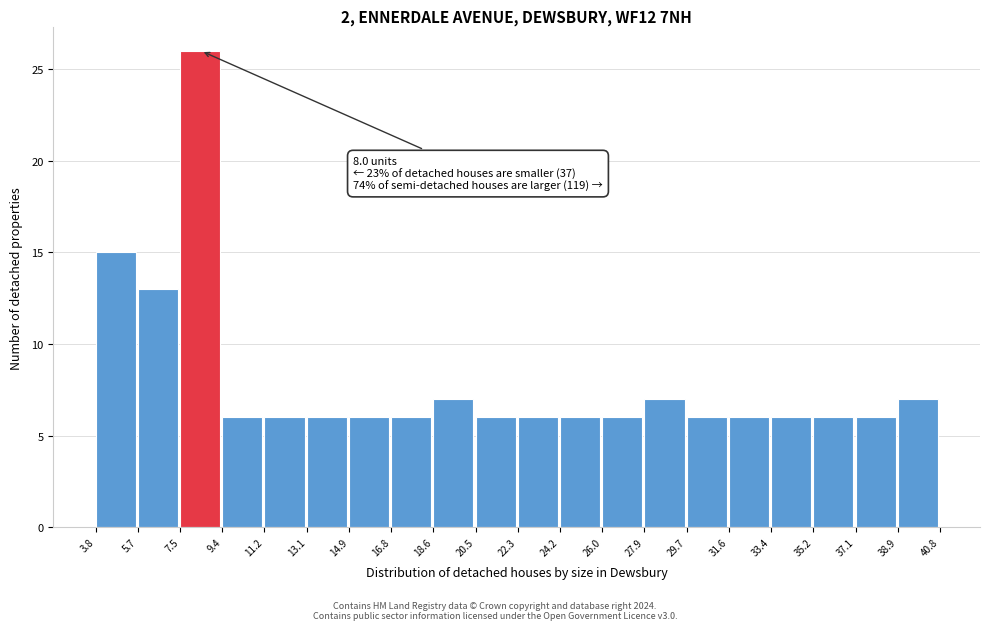

Which range on the x-axis has the tallest bar?

7.5 to 9.4